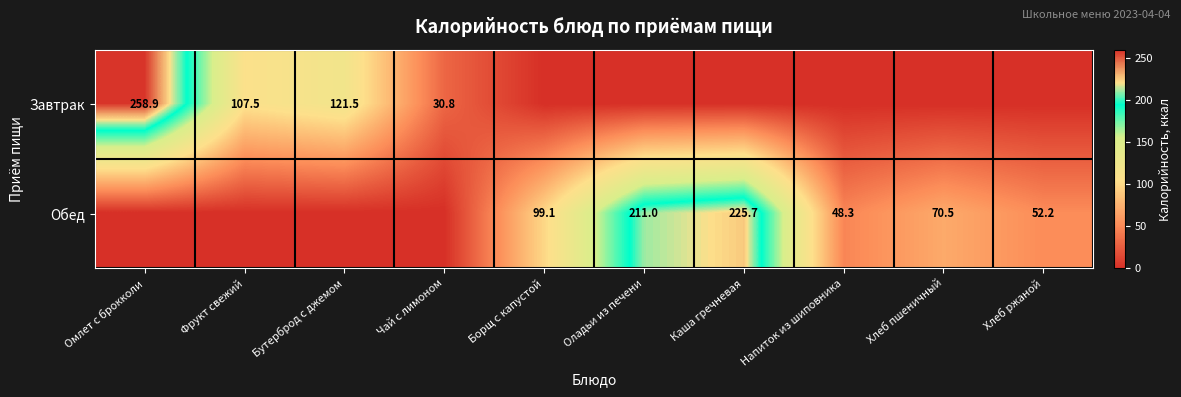

What is the difference between the Завтрак values at Бутерброд с джемом and Чай с лимоном?

90.7